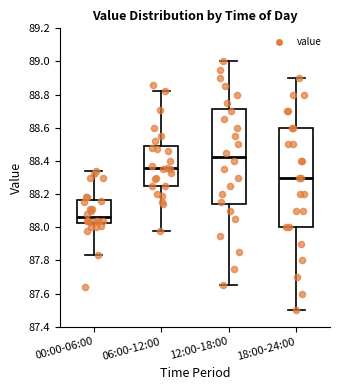

Where is the lower edge of the box for 06:00-12:00 on the y-axis? The values are not printed on the chart, so give them approximately, as read against the axis.

88.26